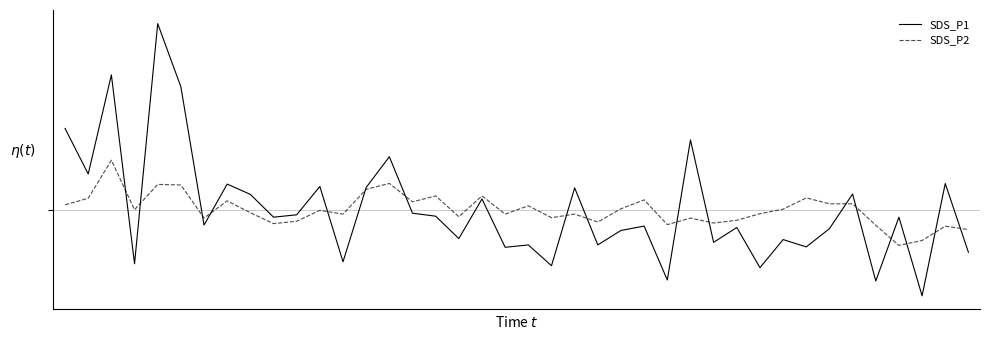

Does the chart have visible grid lines?

No